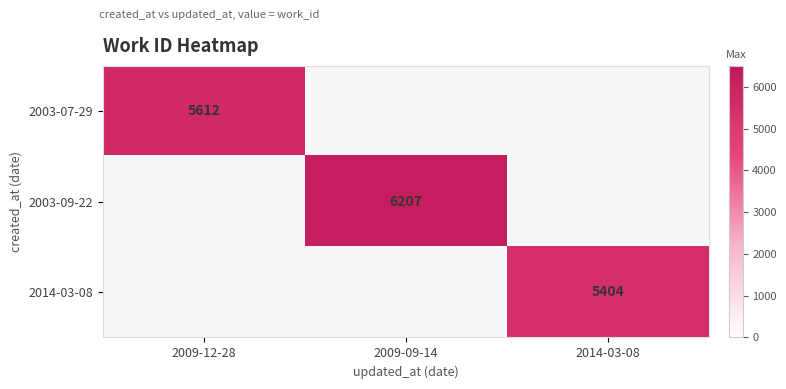

The 2003-07-29 series shows 1289 at 2009-12-28. True or false?

False